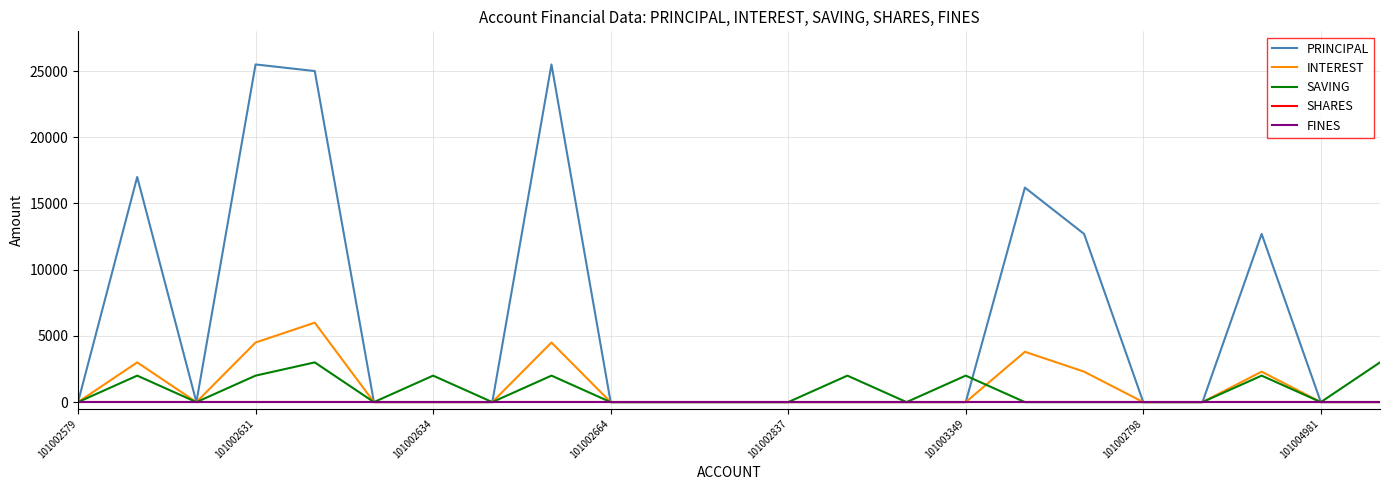

True or false: SHARES and INTEREST cross at least once.

False